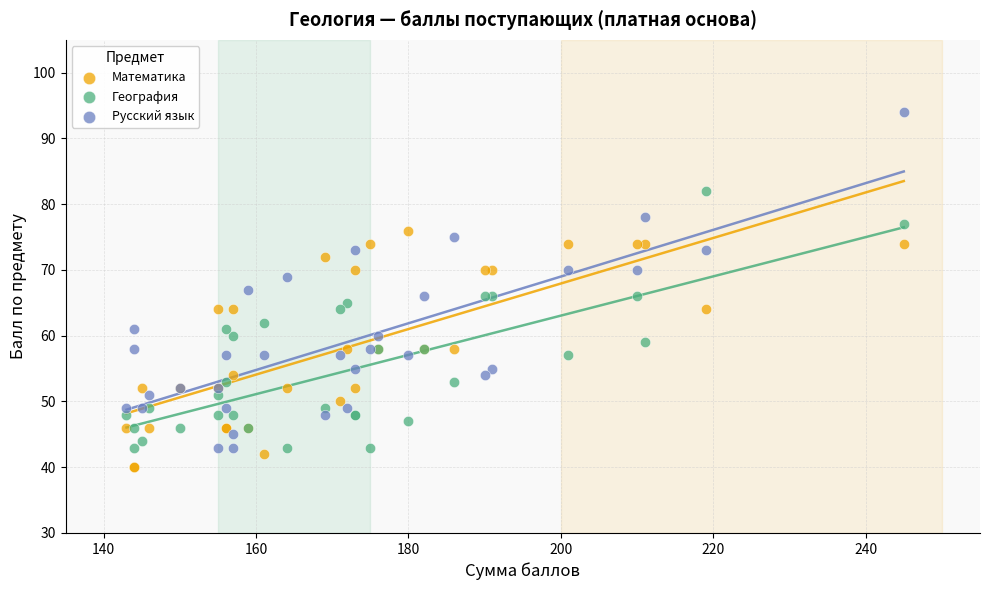

Which series has the widest spread of Y values?

Русский язык